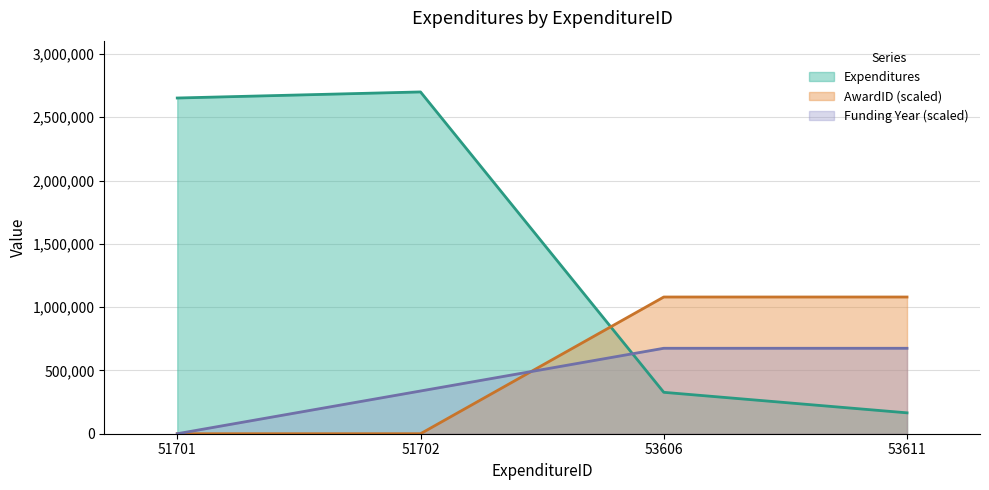

What is the difference between the highest and lowest values at 51701?

2652000.0